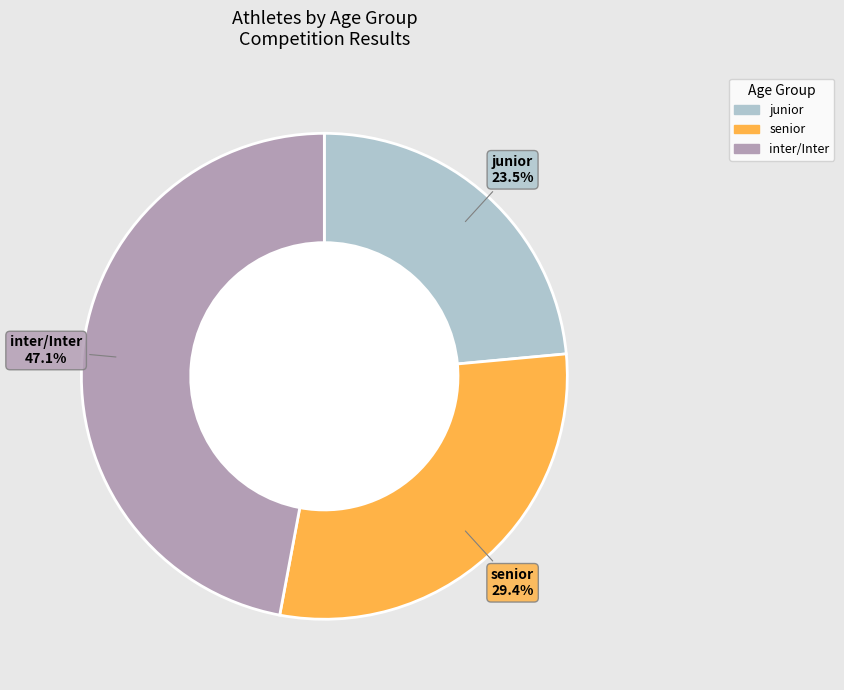

Is there a majority slice in this chart?

No